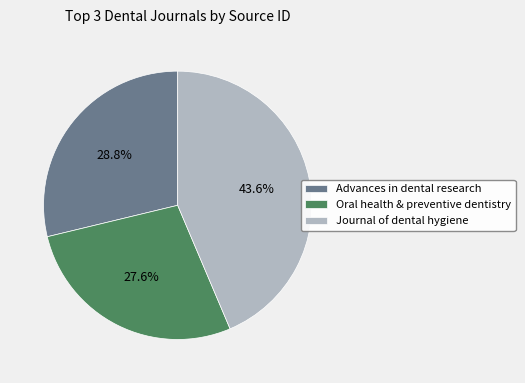

To the nearest percent, what percentage of the pie is Journal of dental hygiene?

44%